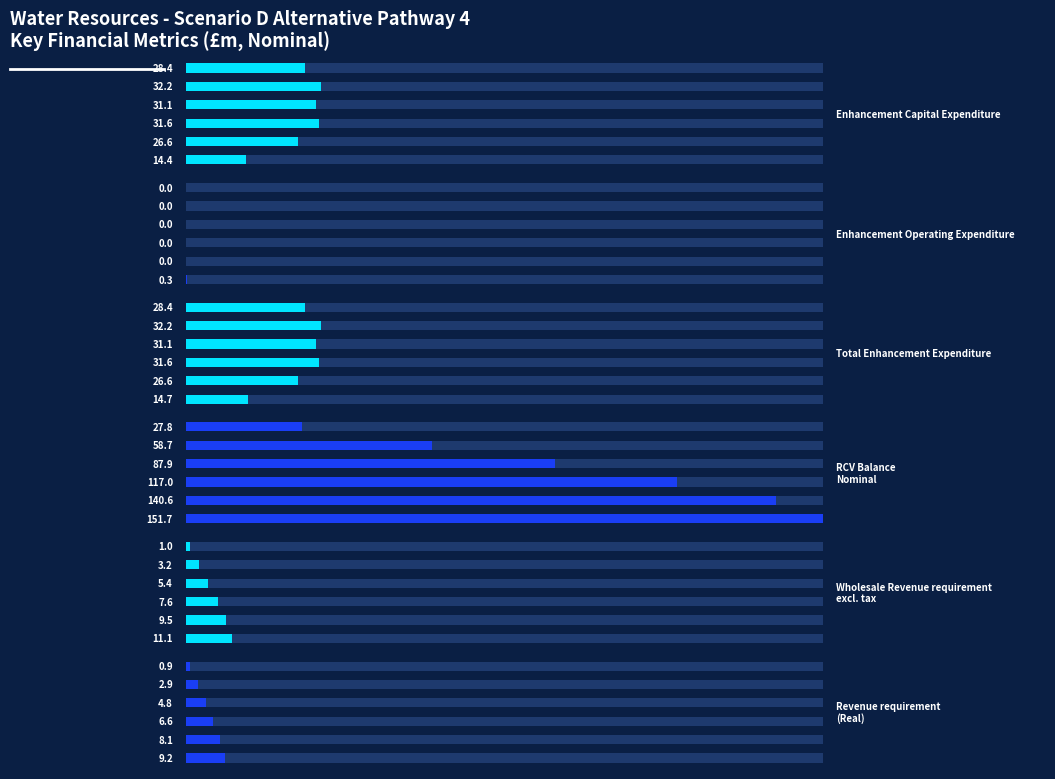

What is the difference between the second highest and minimum values in the Enhancement Capital Expenditure series?

17.2